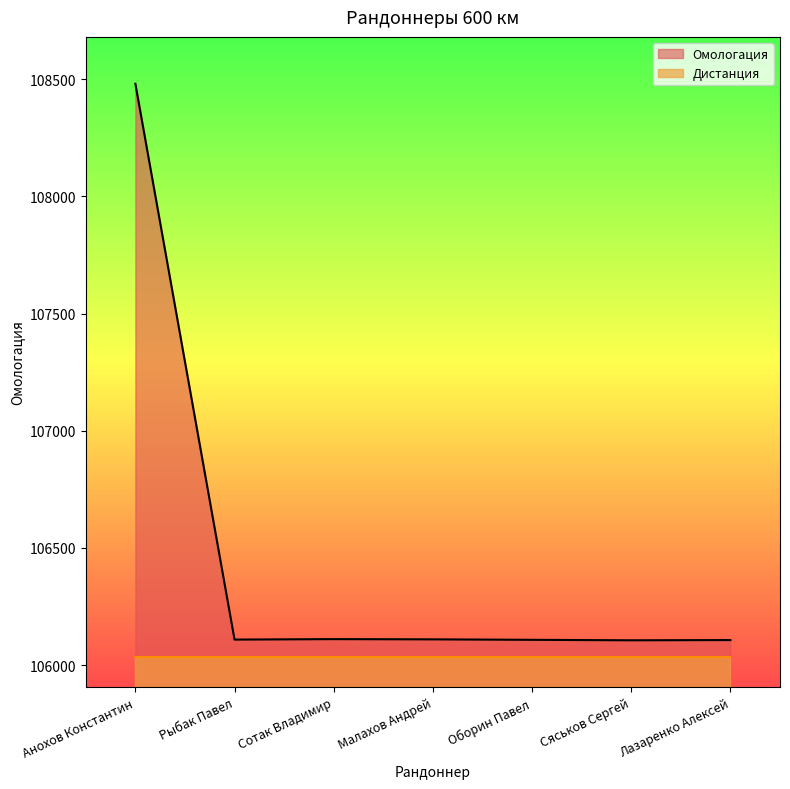

What is the label of the 6th point from the right?

Рыбак Павел